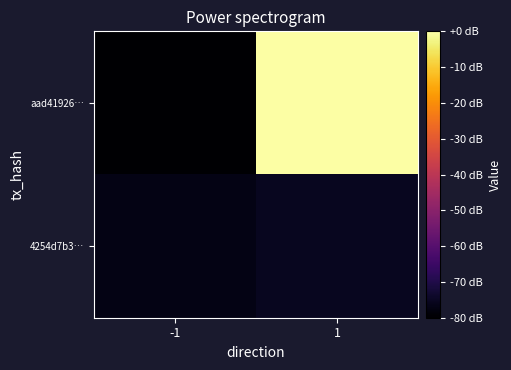

Reading left to right, transcribe all the data shown in this chart.

aad41926…: -1=-80.0	1=0.0
4254d7b3…: -1=-77.0	1=-75.6